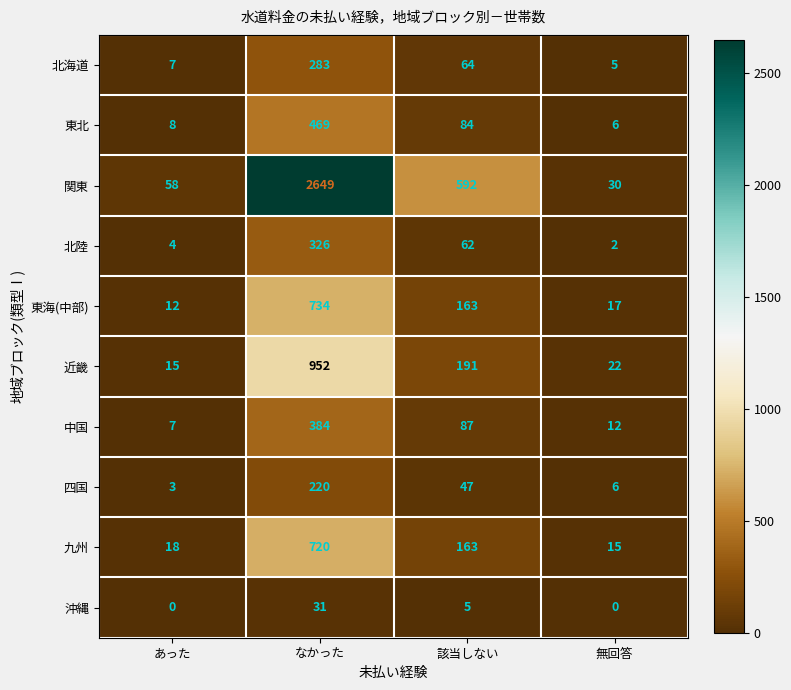

Between あった and 該当しない, which series saw the biggest shift?

関東